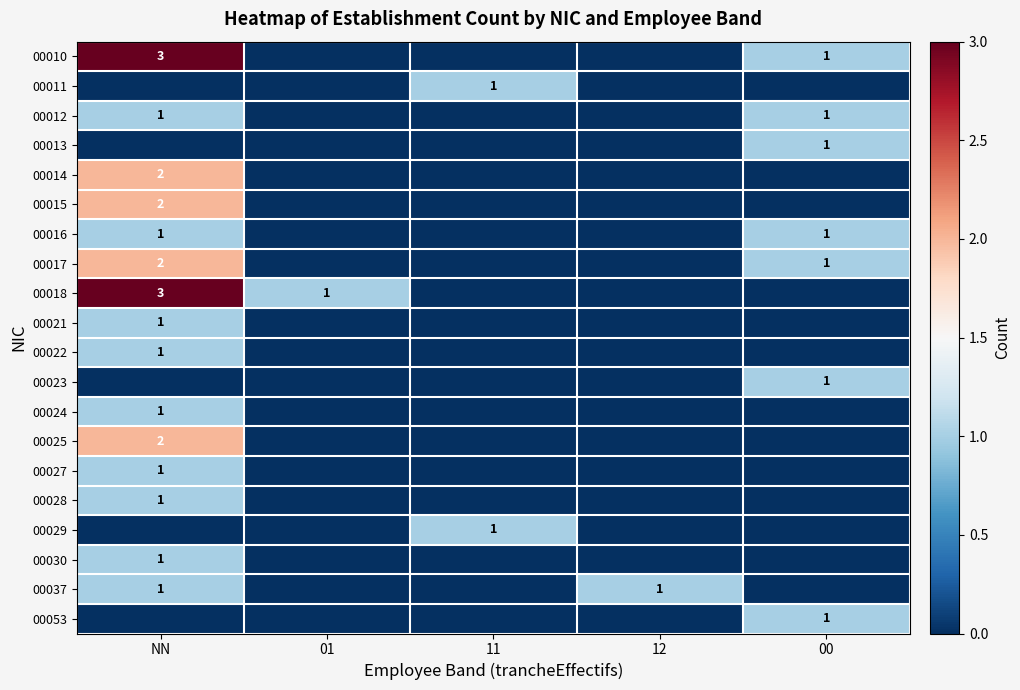

The 00014 series shows 0 at 00. True or false?

True